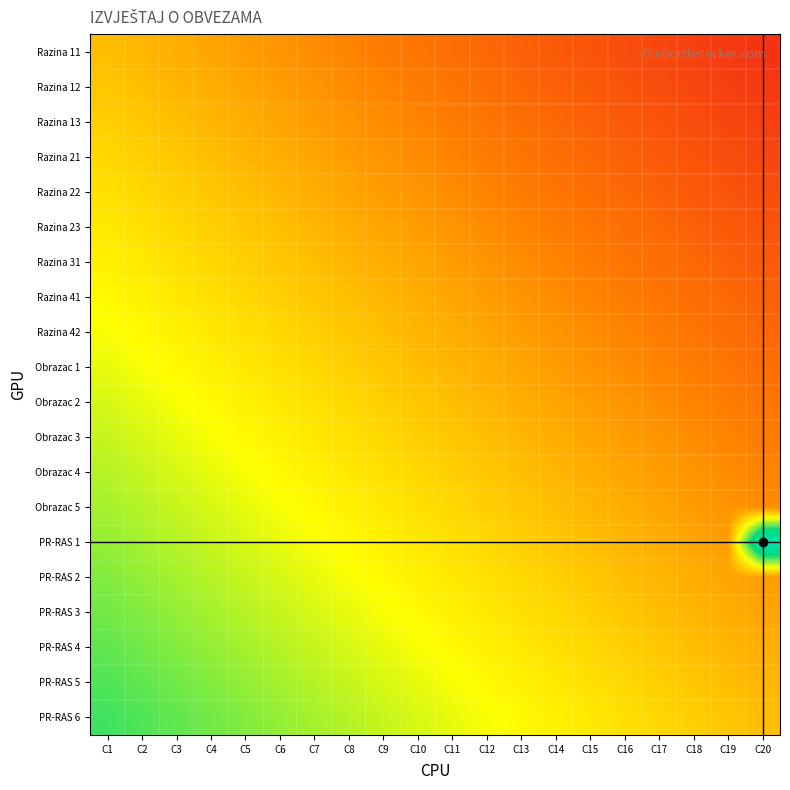

Reading left to right, extract all data points from this chart.

Razina 11: C1=0.0	C2=-0.1	C3=-0.1	C4=-0.2	C5=-0.2	C6=-0.3	C7=-0.3	C8=-0.4	C9=-0.4	C10=-0.5	C11=-0.5	C12=-0.6	C13=-0.6	C14=-0.7	C15=-0.7	C16=-0.8	C17=-0.8	C18=-0.9	C19=-0.9	C20=-1.0
Razina 12: C1=0.1	C2=0.0	C3=-0.1	C4=-0.1	C5=-0.2	C6=-0.2	C7=-0.3	C8=-0.3	C9=-0.4	C10=-0.4	C11=-0.5	C12=-0.5	C13=-0.6	C14=-0.6	C15=-0.7	C16=-0.7	C17=-0.8	C18=-0.8	C19=-0.9	C20=-0.9
Razina 13: C1=0.1	C2=0.1	C3=0.0	C4=-0.1	C5=-0.1	C6=-0.2	C7=-0.2	C8=-0.3	C9=-0.3	C10=-0.4	C11=-0.4	C12=-0.5	C13=-0.5	C14=-0.6	C15=-0.6	C16=-0.7	C17=-0.7	C18=-0.8	C19=-0.8	C20=-0.9
Razina 21: C1=0.2	C2=0.1	C3=0.1	C4=0.0	C5=-0.1	C6=-0.1	C7=-0.2	C8=-0.2	C9=-0.3	C10=-0.3	C11=-0.4	C12=-0.4	C13=-0.5	C14=-0.5	C15=-0.6	C16=-0.6	C17=-0.7	C18=-0.7	C19=-0.8	C20=-0.8
Razina 22: C1=0.2	C2=0.2	C3=0.1	C4=0.1	C5=0.0	C6=-0.1	C7=-0.1	C8=-0.2	C9=-0.2	C10=-0.3	C11=-0.3	C12=-0.4	C13=-0.4	C14=-0.5	C15=-0.5	C16=-0.6	C17=-0.6	C18=-0.7	C19=-0.7	C20=-0.8
Razina 23: C1=0.3	C2=0.2	C3=0.2	C4=0.1	C5=0.1	C6=0.0	C7=-0.1	C8=-0.1	C9=-0.2	C10=-0.2	C11=-0.3	C12=-0.3	C13=-0.4	C14=-0.4	C15=-0.5	C16=-0.5	C17=-0.6	C18=-0.6	C19=-0.7	C20=-0.7
Razina 31: C1=0.3	C2=0.3	C3=0.2	C4=0.2	C5=0.1	C6=0.1	C7=0.0	C8=-0.1	C9=-0.1	C10=-0.2	C11=-0.2	C12=-0.3	C13=-0.3	C14=-0.4	C15=-0.4	C16=-0.5	C17=-0.5	C18=-0.6	C19=-0.6	C20=-0.7
Razina 41: C1=0.4	C2=0.3	C3=0.3	C4=0.2	C5=0.2	C6=0.1	C7=0.1	C8=0.0	C9=-0.1	C10=-0.1	C11=-0.2	C12=-0.2	C13=-0.3	C14=-0.3	C15=-0.4	C16=-0.4	C17=-0.5	C18=-0.5	C19=-0.6	C20=-0.6
Razina 42: C1=0.4	C2=0.4	C3=0.3	C4=0.3	C5=0.2	C6=0.2	C7=0.1	C8=0.1	C9=0.0	C10=-0.1	C11=-0.1	C12=-0.2	C13=-0.2	C14=-0.3	C15=-0.3	C16=-0.4	C17=-0.4	C18=-0.5	C19=-0.5	C20=-0.6
Obrazac 1: C1=0.5	C2=0.4	C3=0.4	C4=0.3	C5=0.3	C6=0.2	C7=0.2	C8=0.1	C9=0.1	C10=0.0	C11=-0.1	C12=-0.1	C13=-0.2	C14=-0.2	C15=-0.3	C16=-0.3	C17=-0.4	C18=-0.4	C19=-0.5	C20=-0.5
Obrazac 2: C1=0.5	C2=0.5	C3=0.4	C4=0.4	C5=0.3	C6=0.3	C7=0.2	C8=0.2	C9=0.1	C10=0.1	C11=0.0	C12=-0.1	C13=-0.1	C14=-0.2	C15=-0.2	C16=-0.3	C17=-0.3	C18=-0.4	C19=-0.4	C20=-0.5
Obrazac 3: C1=0.6	C2=0.5	C3=0.5	C4=0.4	C5=0.4	C6=0.3	C7=0.3	C8=0.2	C9=0.2	C10=0.1	C11=0.1	C12=0.0	C13=-0.1	C14=-0.1	C15=-0.2	C16=-0.2	C17=-0.3	C18=-0.3	C19=-0.4	C20=-0.4
Obrazac 4: C1=0.6	C2=0.6	C3=0.5	C4=0.5	C5=0.4	C6=0.4	C7=0.3	C8=0.3	C9=0.2	C10=0.2	C11=0.1	C12=0.1	C13=0.0	C14=-0.1	C15=-0.1	C16=-0.2	C17=-0.2	C18=-0.3	C19=-0.3	C20=-0.4
Obrazac 5: C1=0.7	C2=0.6	C3=0.6	C4=0.5	C5=0.5	C6=0.4	C7=0.4	C8=0.3	C9=0.3	C10=0.2	C11=0.2	C12=0.1	C13=0.1	C14=0.0	C15=-0.1	C16=-0.1	C17=-0.2	C18=-0.2	C19=-0.3	C20=-0.3
PR-RAS 1: C1=0.7	C2=0.7	C3=0.6	C4=0.6	C5=0.5	C6=0.5	C7=0.4	C8=0.4	C9=0.3	C10=0.3	C11=0.2	C12=0.2	C13=0.1	C14=0.1	C15=0.0	C16=-0.1	C17=-0.1	C18=-0.2	C19=-0.2	C20=2.0
PR-RAS 2: C1=0.8	C2=0.7	C3=0.7	C4=0.6	C5=0.6	C6=0.5	C7=0.5	C8=0.4	C9=0.4	C10=0.3	C11=0.3	C12=0.2	C13=0.2	C14=0.1	C15=0.1	C16=0.0	C17=-0.1	C18=-0.1	C19=-0.2	C20=-0.2
PR-RAS 3: C1=0.8	C2=0.8	C3=0.7	C4=0.7	C5=0.6	C6=0.6	C7=0.5	C8=0.5	C9=0.4	C10=0.4	C11=0.3	C12=0.3	C13=0.2	C14=0.2	C15=0.1	C16=0.1	C17=0.0	C18=-0.1	C19=-0.1	C20=-0.2
PR-RAS 4: C1=0.9	C2=0.8	C3=0.8	C4=0.7	C5=0.7	C6=0.6	C7=0.6	C8=0.5	C9=0.5	C10=0.4	C11=0.4	C12=0.3	C13=0.3	C14=0.2	C15=0.2	C16=0.1	C17=0.1	C18=0.0	C19=-0.1	C20=-0.1
PR-RAS 5: C1=0.9	C2=0.9	C3=0.8	C4=0.8	C5=0.7	C6=0.7	C7=0.6	C8=0.6	C9=0.5	C10=0.5	C11=0.4	C12=0.4	C13=0.3	C14=0.3	C15=0.2	C16=0.2	C17=0.1	C18=0.1	C19=0.0	C20=-0.1
PR-RAS 6: C1=1.0	C2=0.9	C3=0.9	C4=0.8	C5=0.8	C6=0.7	C7=0.7	C8=0.6	C9=0.6	C10=0.5	C11=0.5	C12=0.4	C13=0.4	C14=0.3	C15=0.3	C16=0.2	C17=0.2	C18=0.1	C19=0.1	C20=0.0